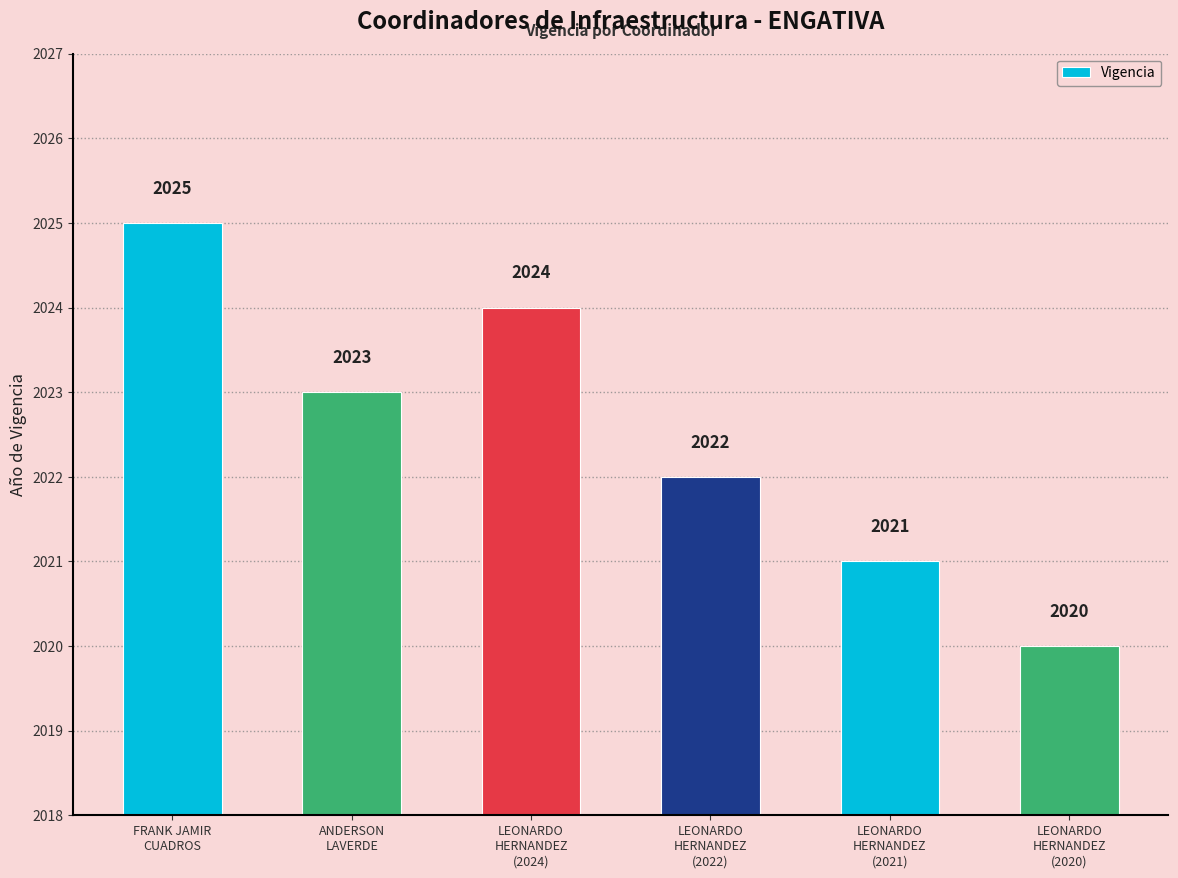

Which category has the highest value across all series?

FRANK JAMIR
CUADROS